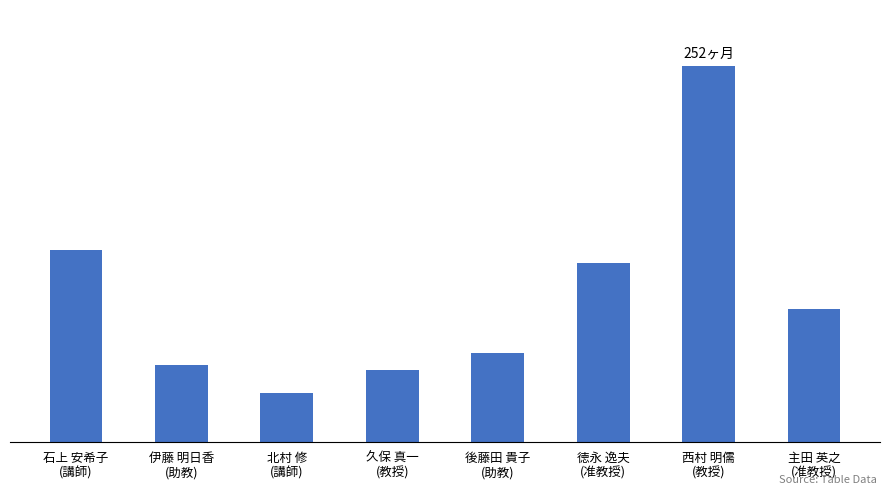

What is the label of the 6th bar from the right?

北村 修
(講師)